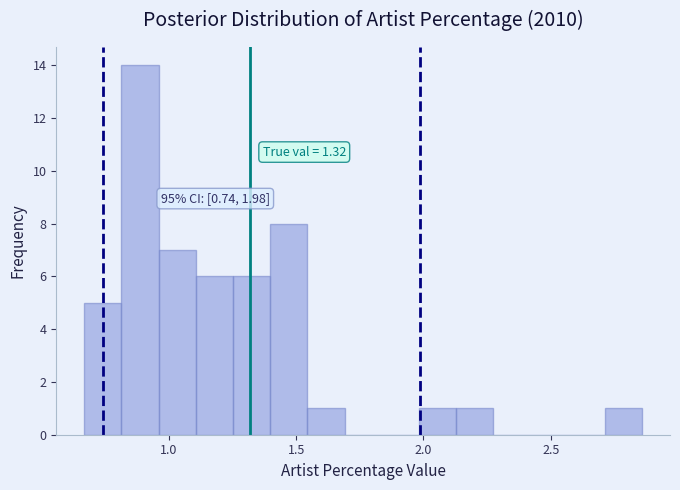

Around what value on the x-axis is the tallest bar? Give the approximate position of its centre, as read against the axis.

0.90